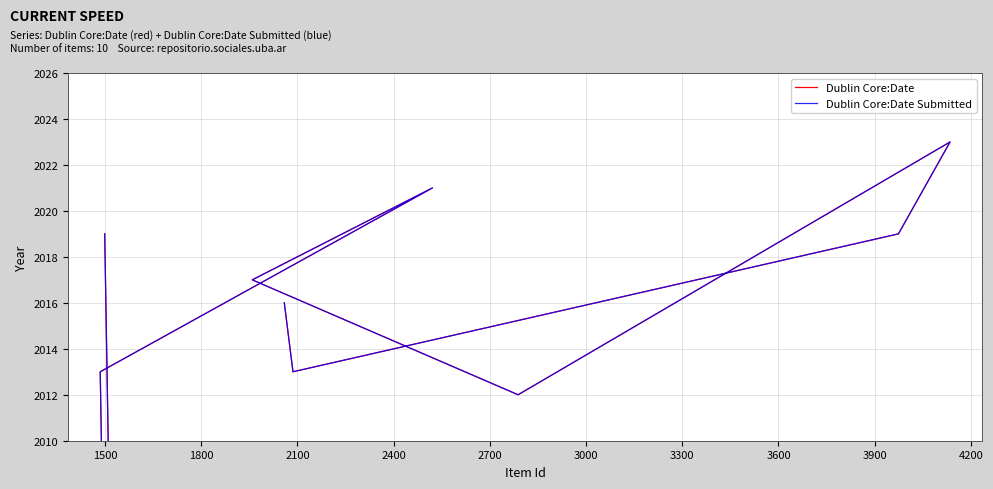

What is the difference between the maximum and minimum values in the Dublin Core:Date series?

2023